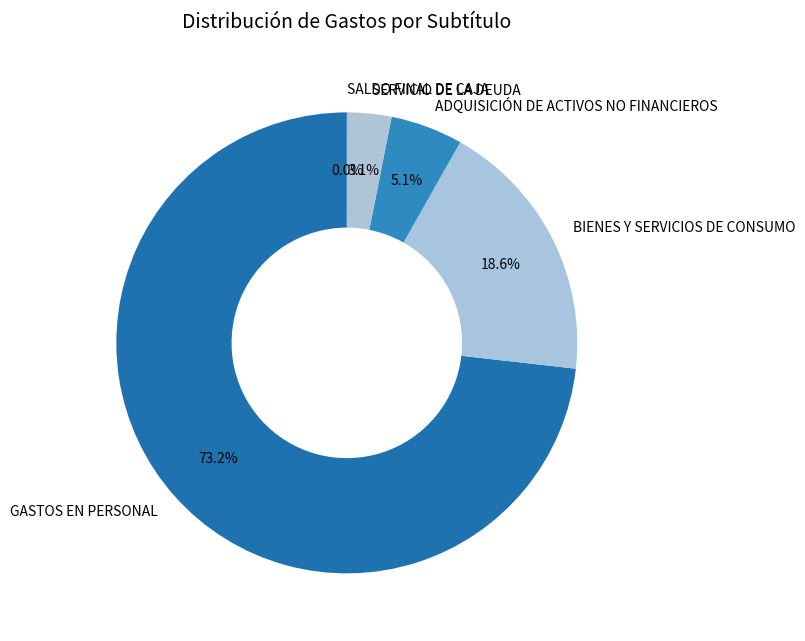

Does GASTOS EN PERSONAL represent more than half of the total?

Yes